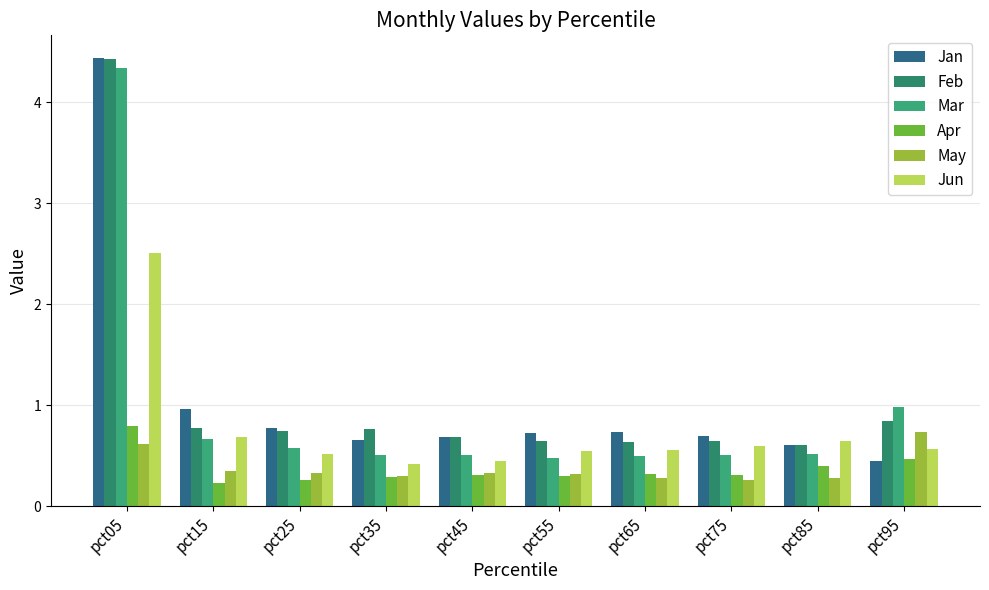

What is the total value across all series at pct75?

3.0